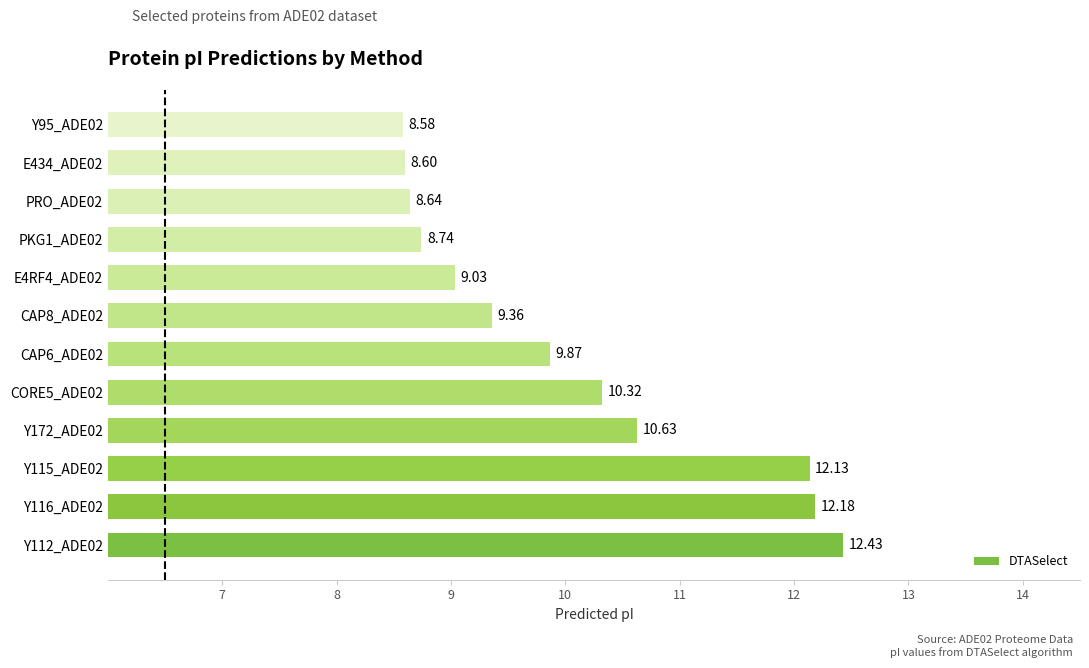

Which has a higher value, Y112_ADE02 or E434_ADE02?

Y112_ADE02